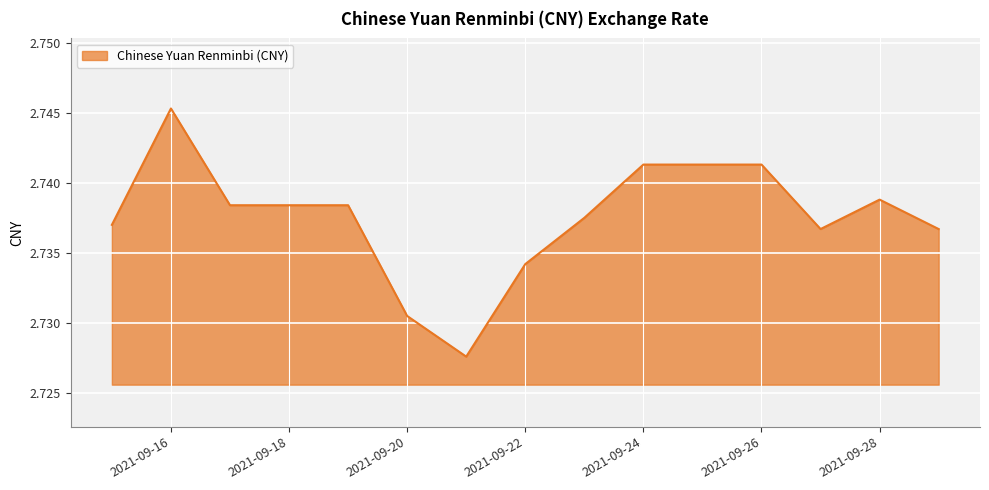

How many points are lower than both their immediate neighbors (excluding endpoints)?

2